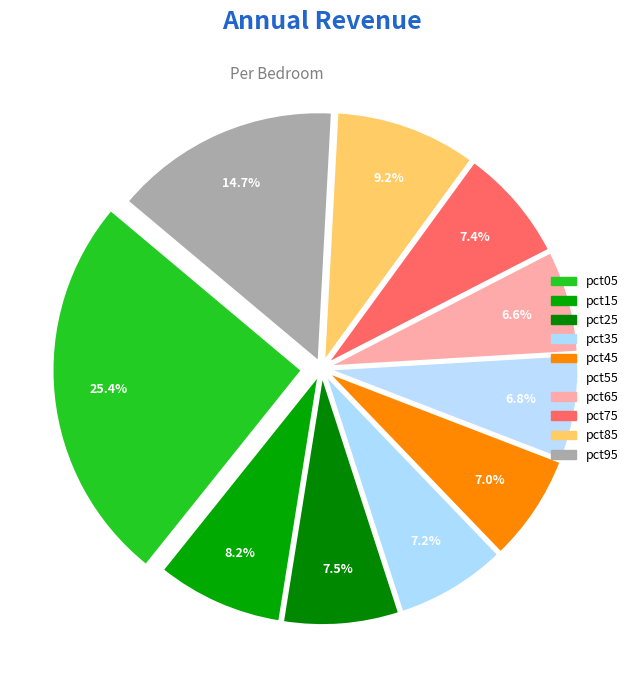

The pct75 slice represents 7% of the pie. True or false?

True